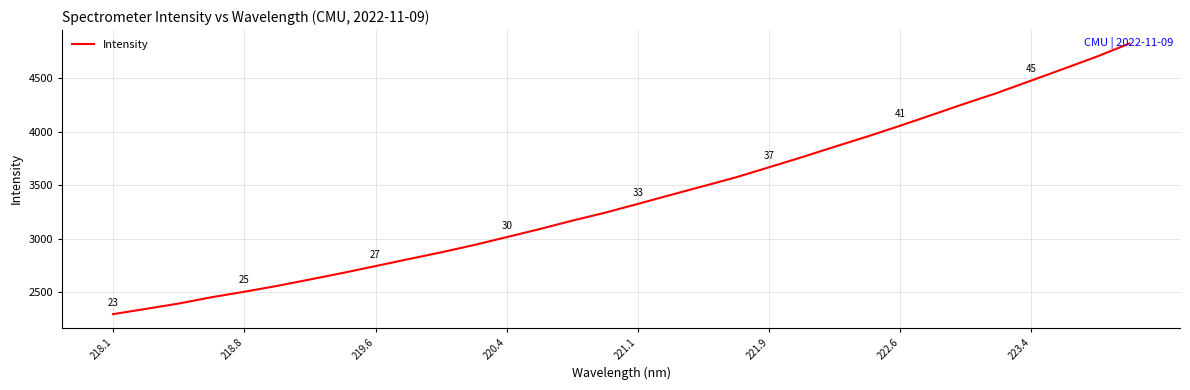

What is the maximum value shown in the chart?

4825.8